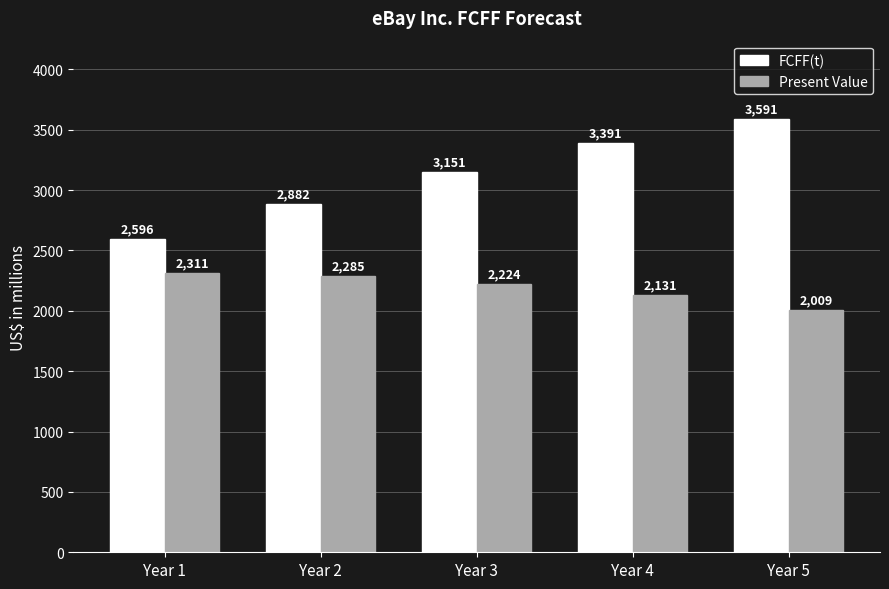

Are the bars horizontal?

No